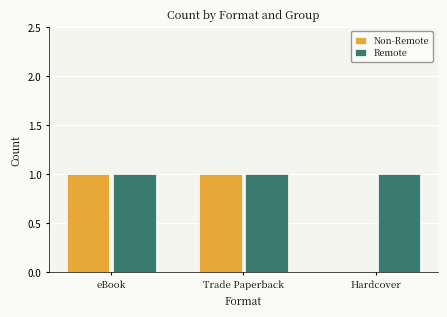

How many groups of bars are there?

3